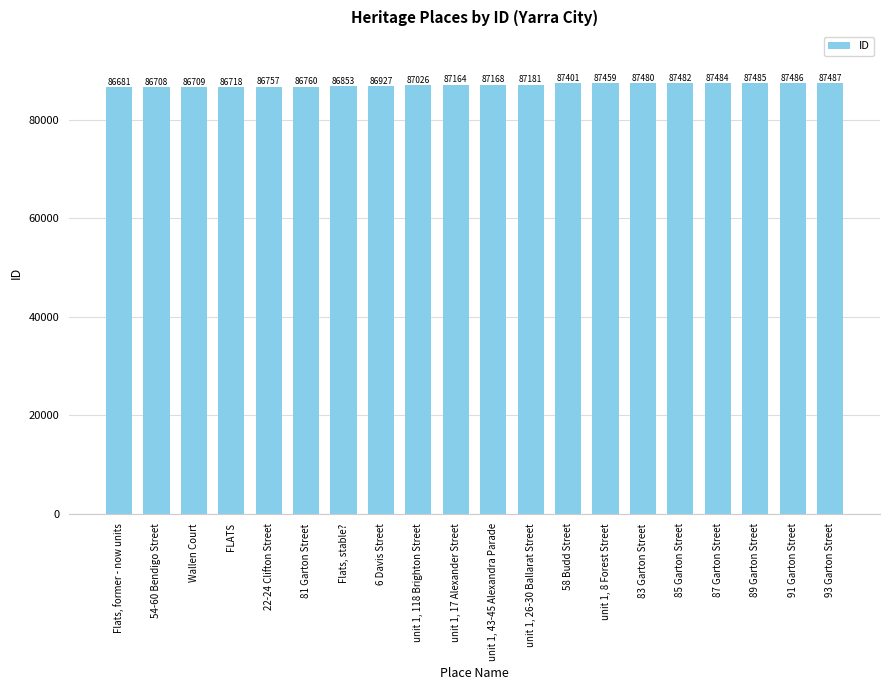

What is the difference between the maximum and minimum values?

806